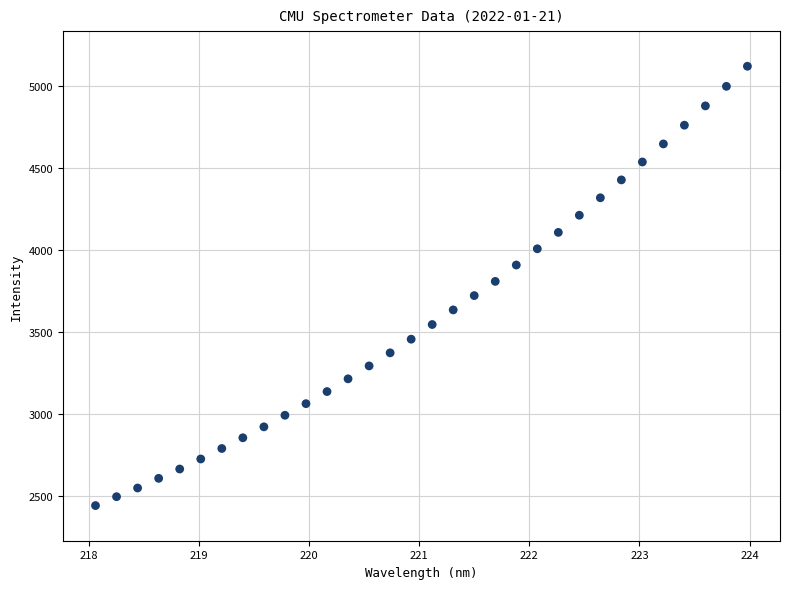

What is the range of X values (max minus min)?

5.9